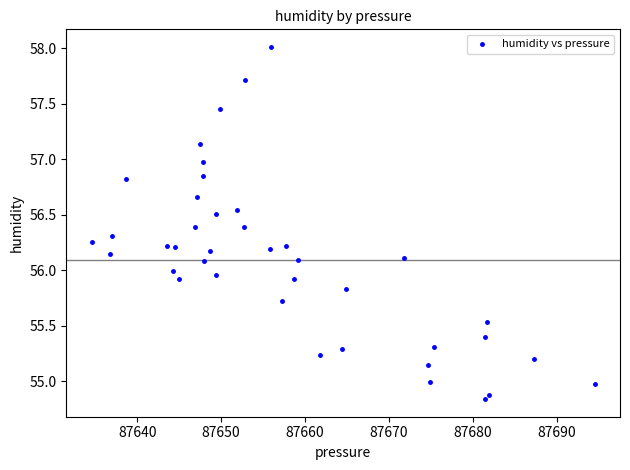

What is the range of Y values (max minus min)?

3.2